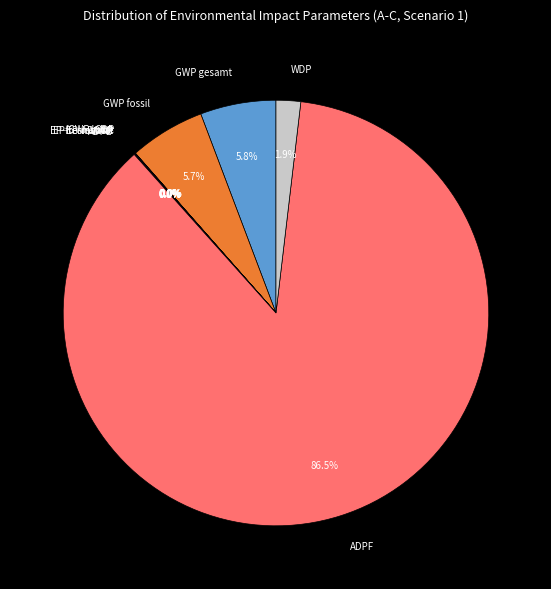

What percentage is the GWP fossil slice, to the nearest percent?

6%